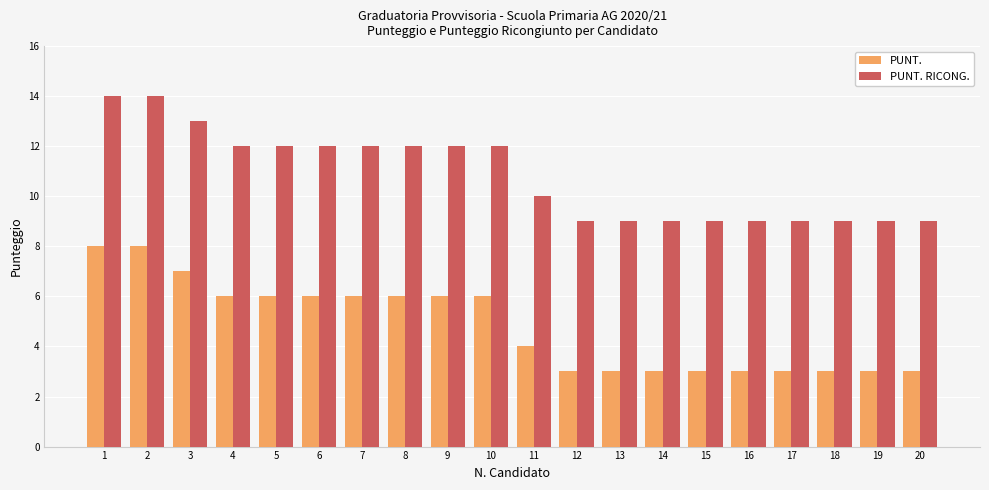

How many bars are there in each group?

2